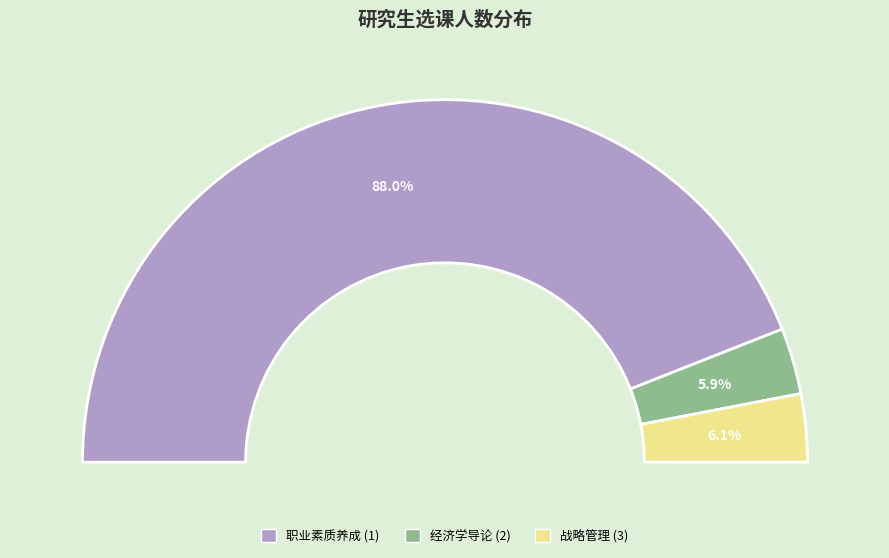

Does 职业素质养成 (1) account for over 50% of the chart?

Yes